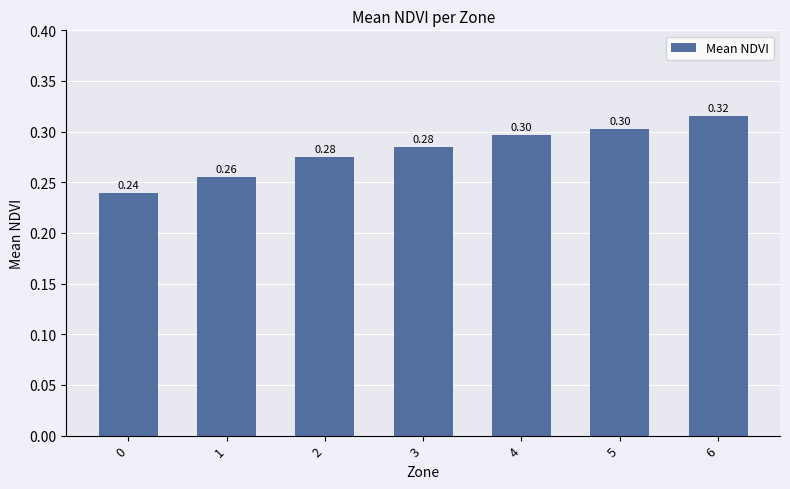

What is the value of the 4th bar from the left?

0.3